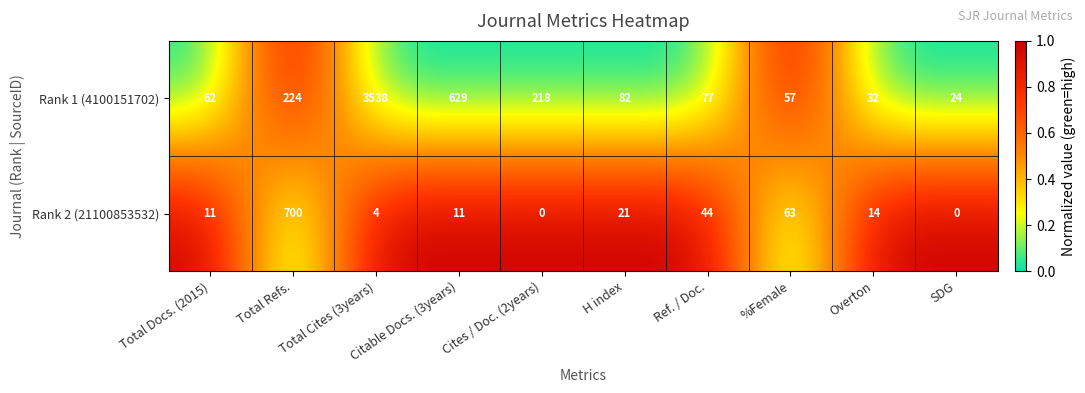

True or false: Rank 1 (4100151702) has a value of 90 at Total Docs. (2015).

False